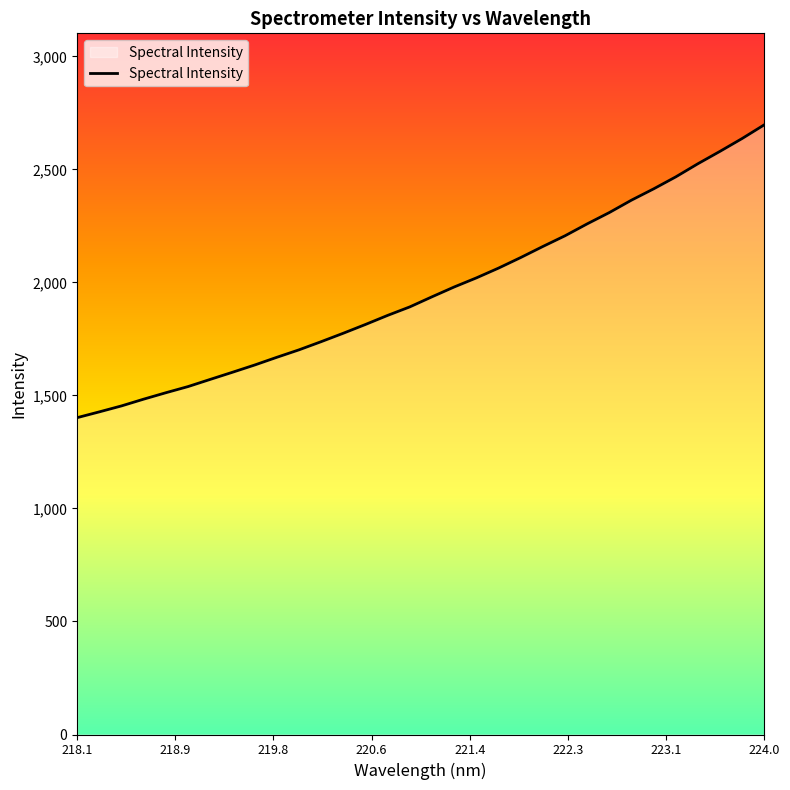

What is the maximum value shown in the chart?

2697.5